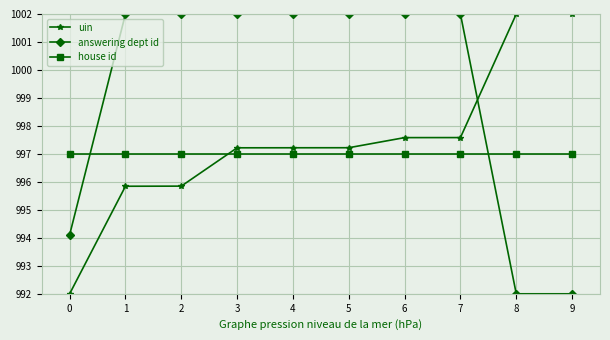

Rank the series at 2 from highest to lowest value.

answering dept id, house id, uin